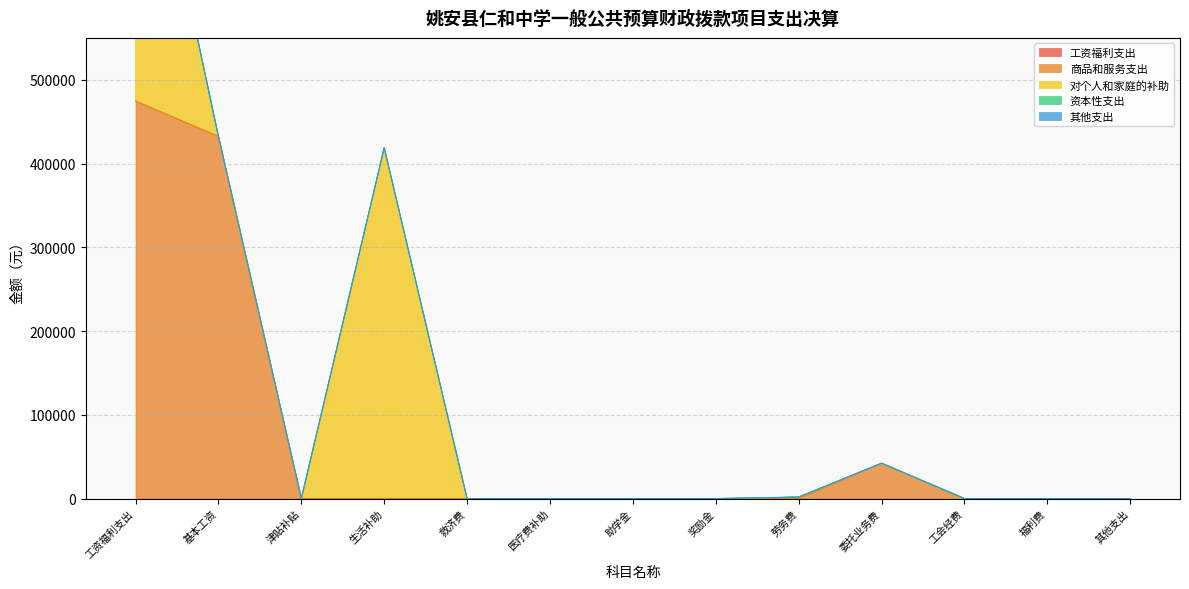

What position from the left is 助学金?

7